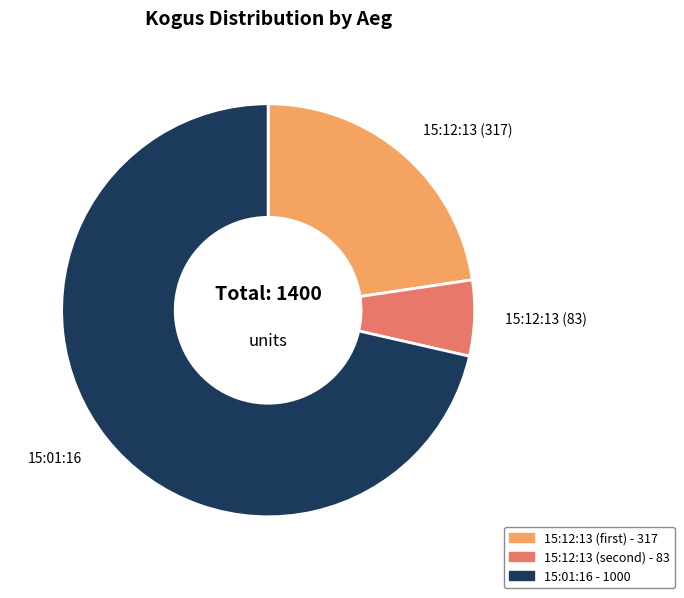

Is there a majority slice in this chart?

Yes